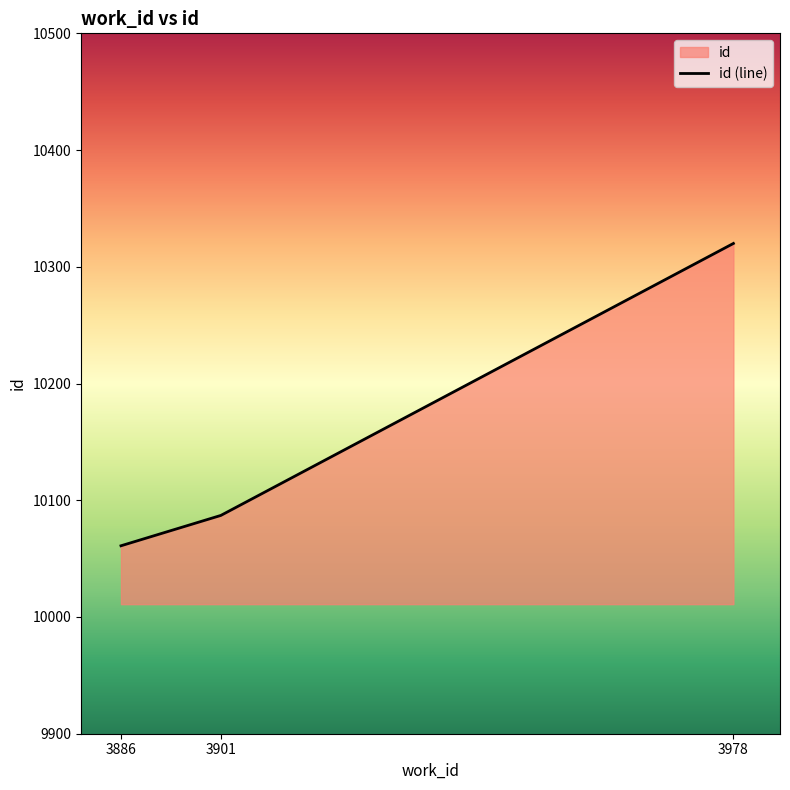

What is the smallest value displayed?

10061